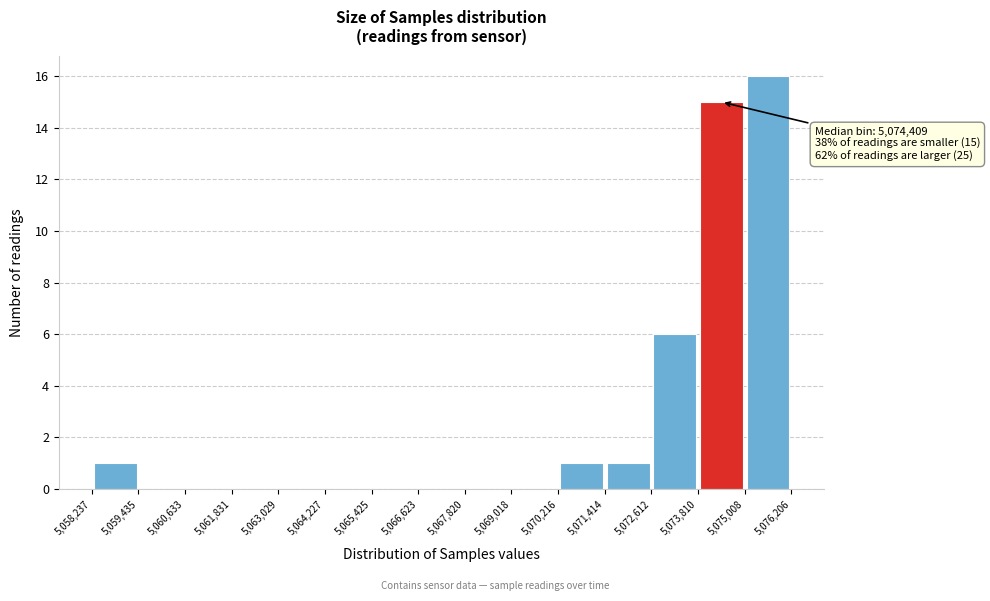

Over which range of the x-axis is the bar tallest?

5,075,008 to 5,076,206